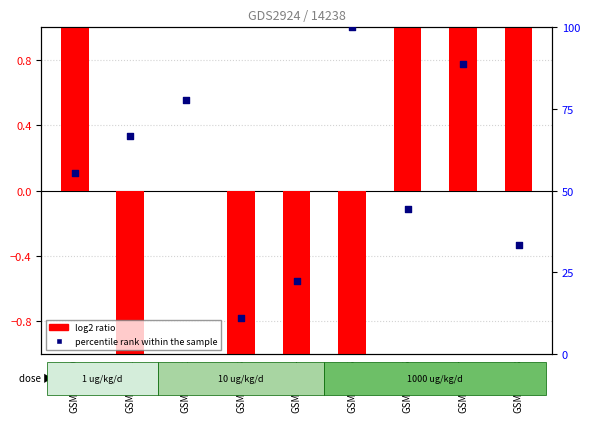

What are all the series names shown in the legend?

log2 ratio, percentile rank within the sample